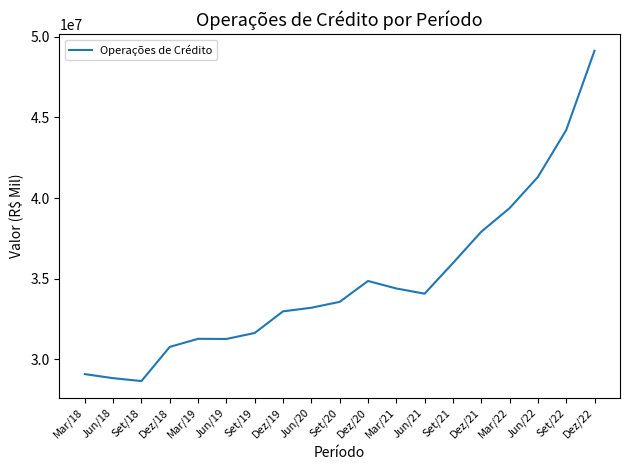

Between Set/18 and Jun/21, which is larger?

Jun/21